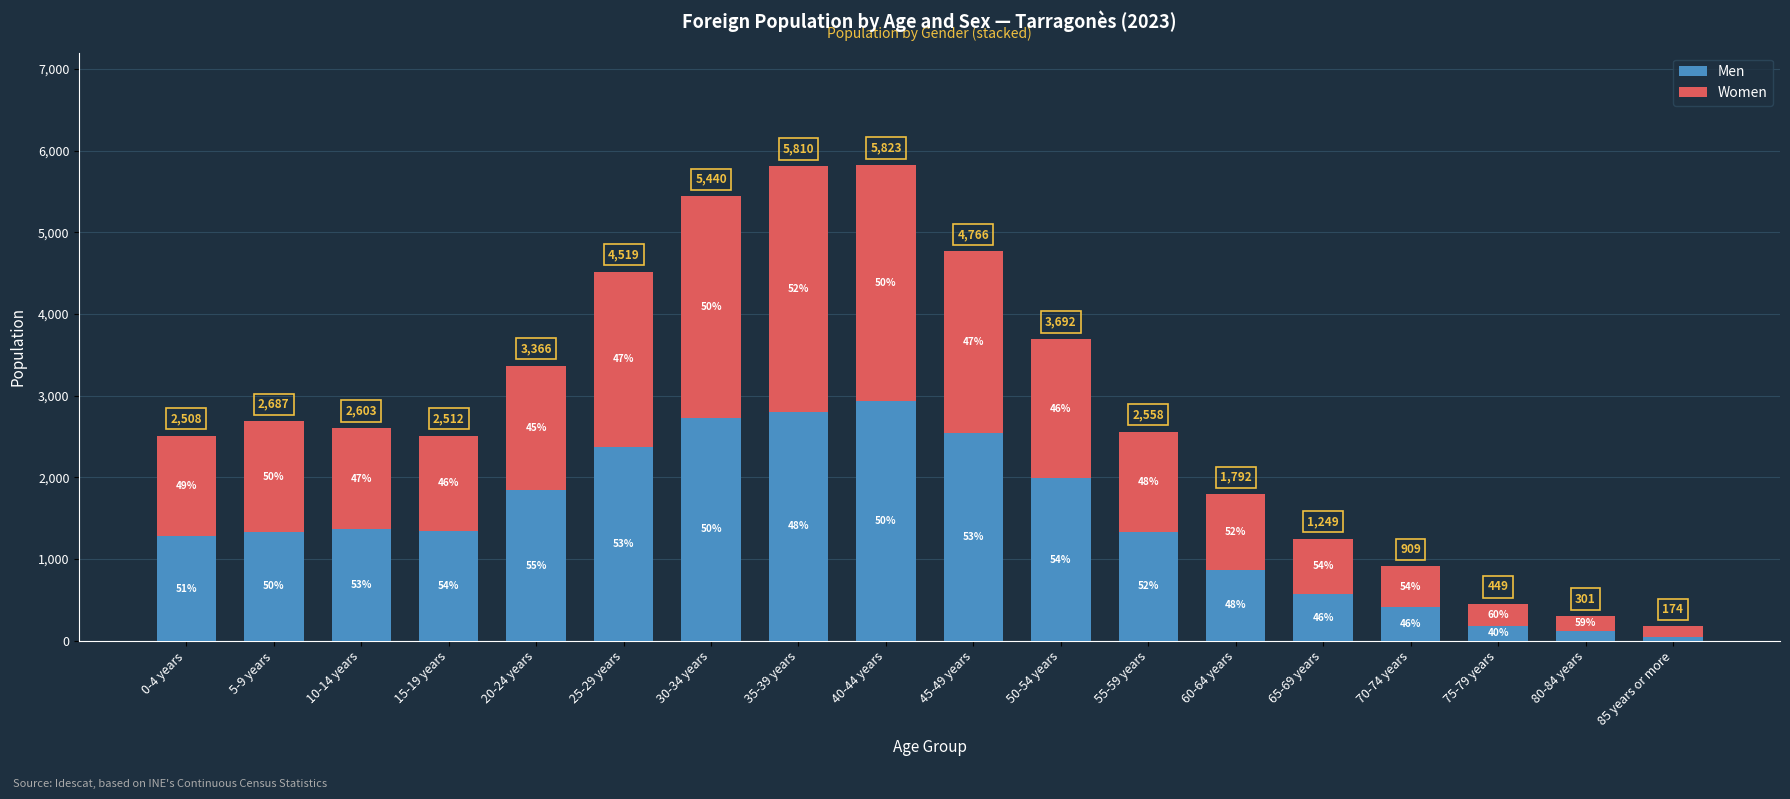

Which series changed the most between 0-4 years and 55-59 years?

Men